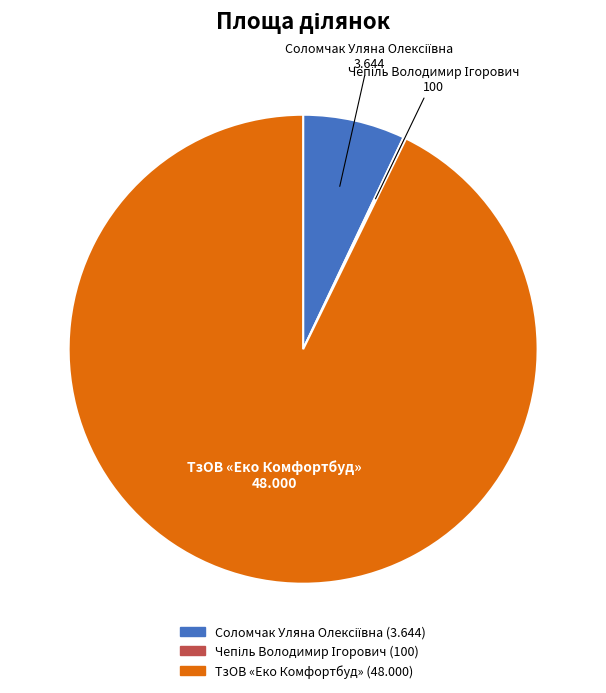

Does any single category account for the majority?

Yes